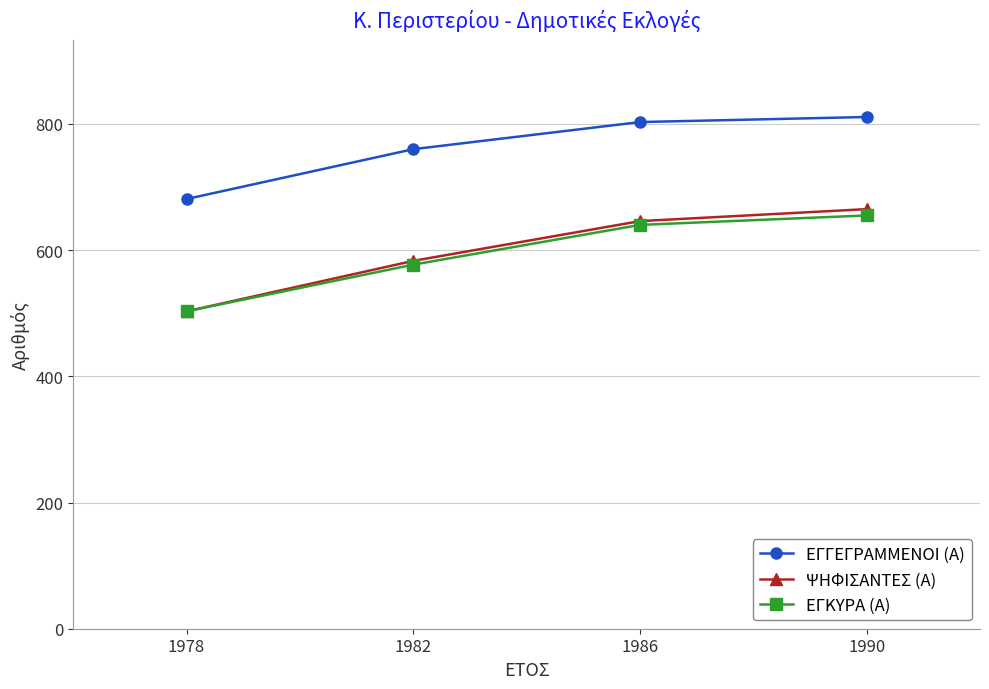

Where is ΨΗΦΙΣΑΝΤΕΣ (Α) nearest to the value 584?

1982